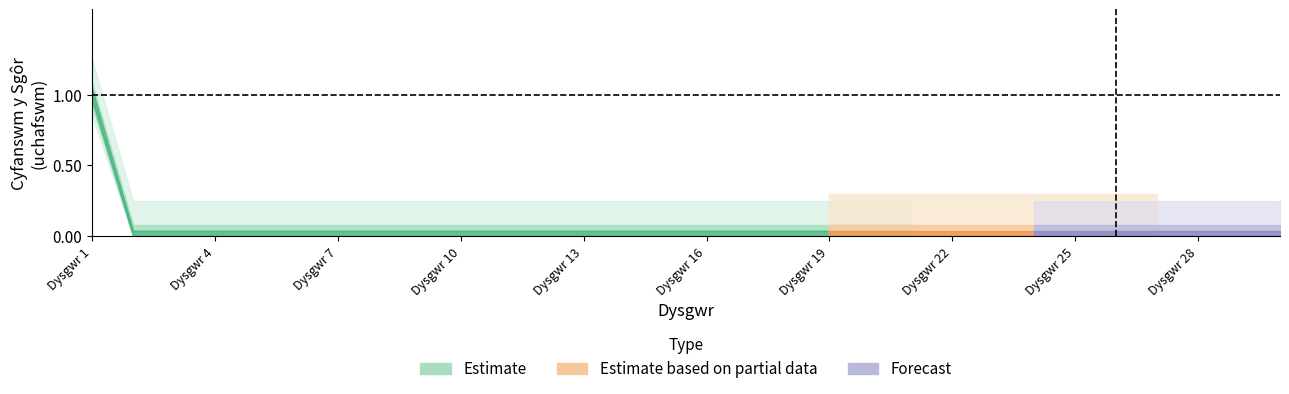

What is the greatest value displayed?

1